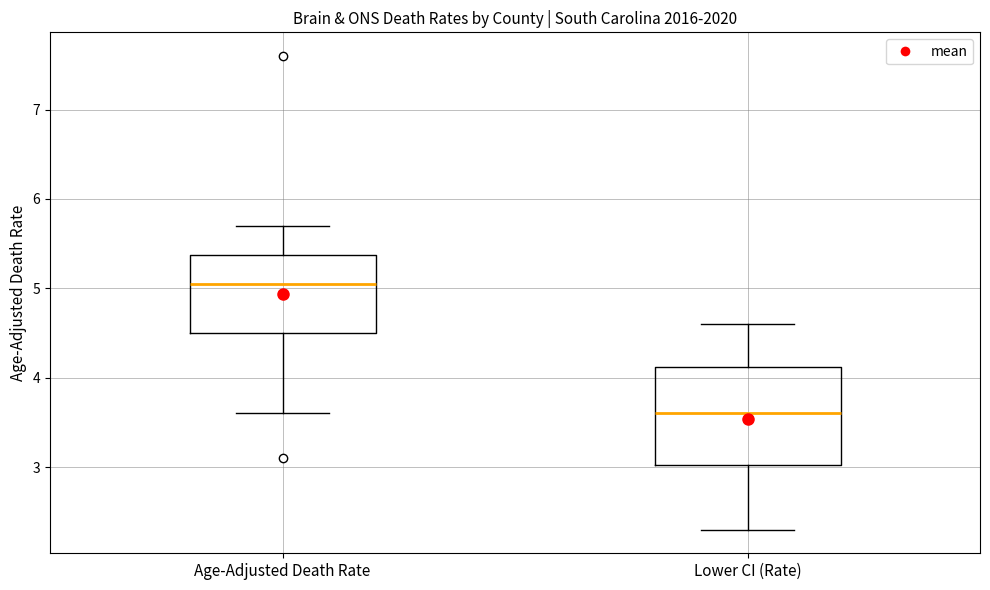

Reading left to right, read every box against the y-axis: the position of its median line, the range the box covers, and the ends of its whiskers. The values are not printed on the chart, so give them approximately, as read against the axis.

Age-Adjusted Death Rate: median 5.1, box 4.5 to 5.4, whiskers 3.6 to 5.7
Lower CI (Rate): median 3.6, box 3.0 to 4.1, whiskers 2.3 to 4.6